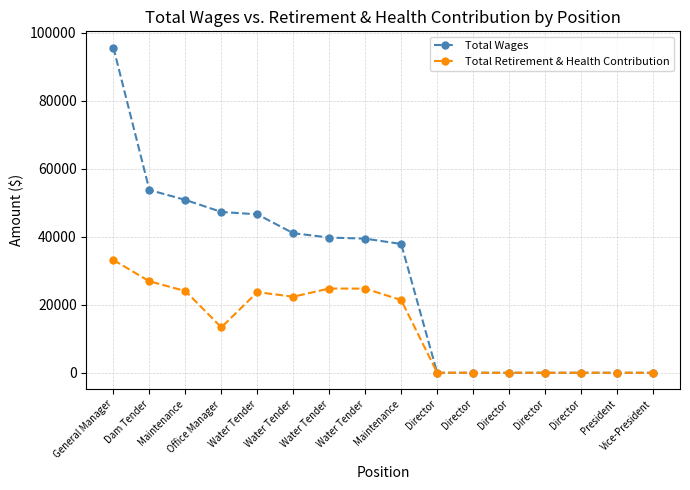

Which series has the largest total across all categories?

Total Wages